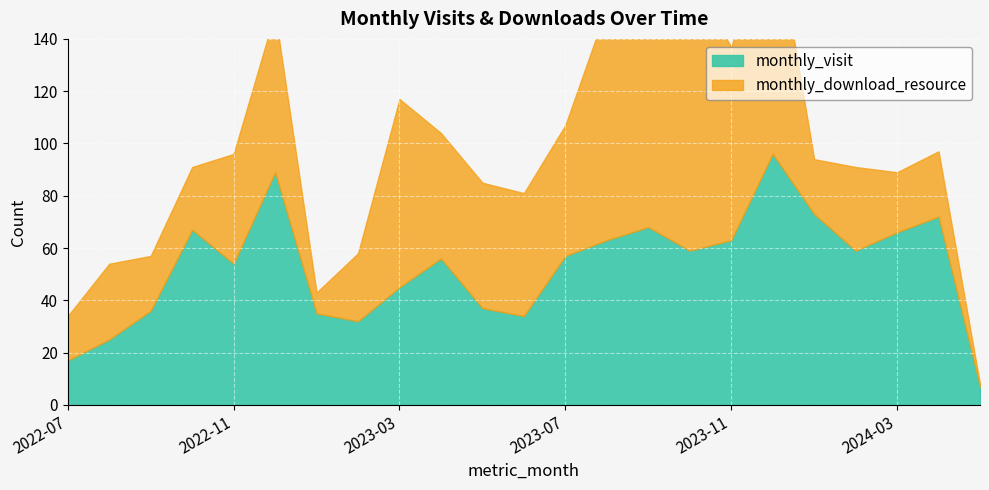

Rank the series by their maximum value, from highest to lowest.

monthly_download_resource, monthly_visit